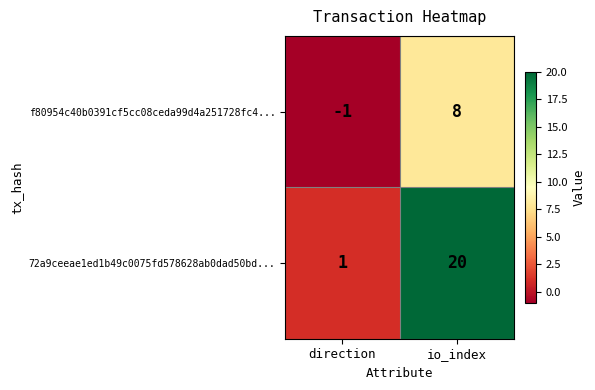

Rank the series by their average value, from highest to lowest.

72a9ceeae1ed1b49c0075fd578628ab0dad50bd..., f80954c40b0391cf5cc08ceda99d4a251728fc4...